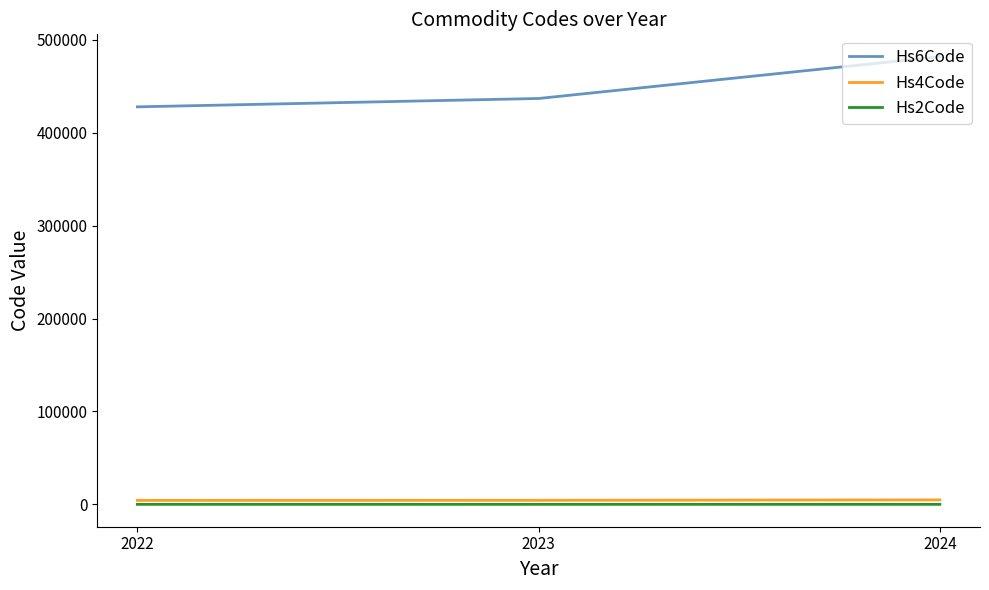

What is the minimum value shown in the chart?

42.6